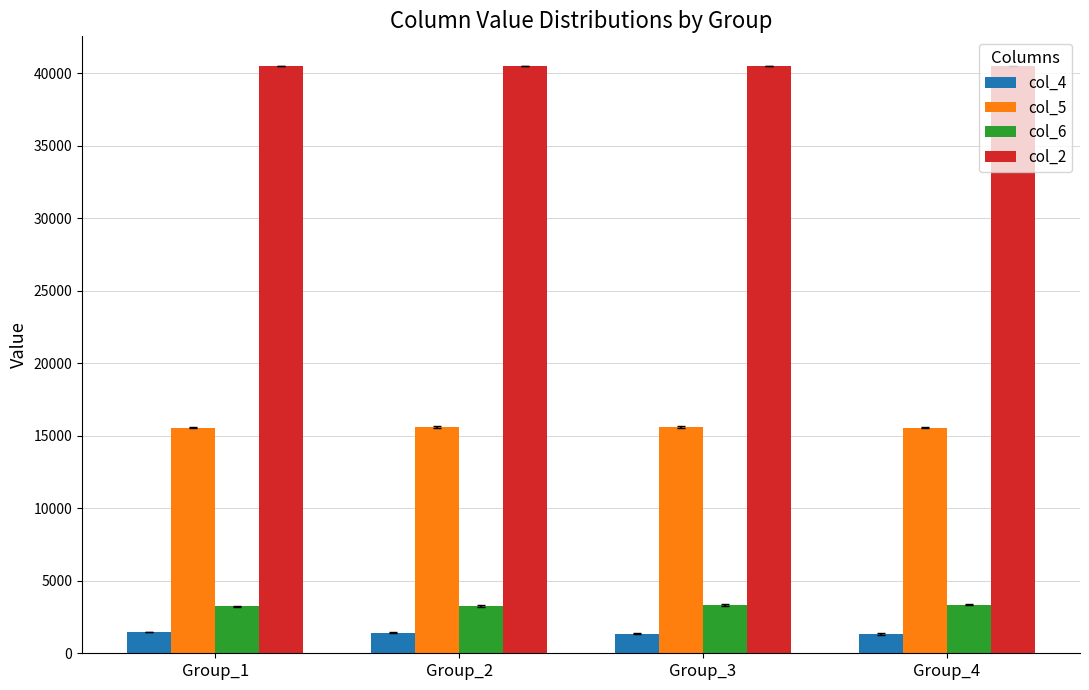

Count the number of categories in the chart.

4